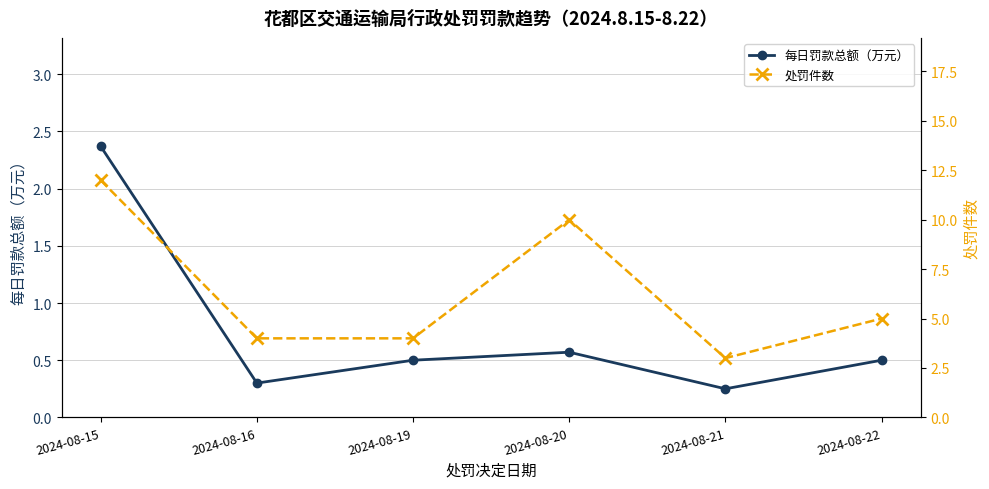

Reading left to right, transcribe all the data shown in this chart.

每日罚款总额（万元）: 2024-08-15=2.4	2024-08-16=0.3	2024-08-19=0.5	2024-08-20=0.6	2024-08-21=0.2	2024-08-22=0.5
处罚件数: 2024-08-15=12.0	2024-08-16=4.0	2024-08-19=4.0	2024-08-20=10.0	2024-08-21=3.0	2024-08-22=5.0